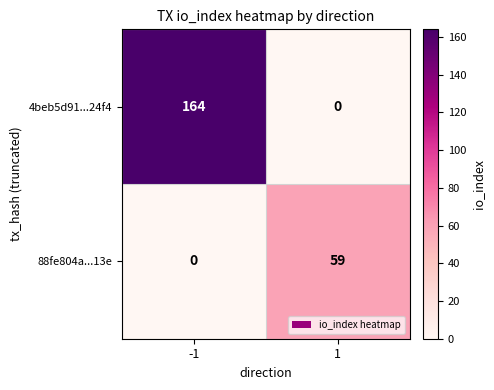

Reading right to left, list all the values displayed in this chart.

4beb5d91...24f4: 0	164
88fe804a...13e: 59	0